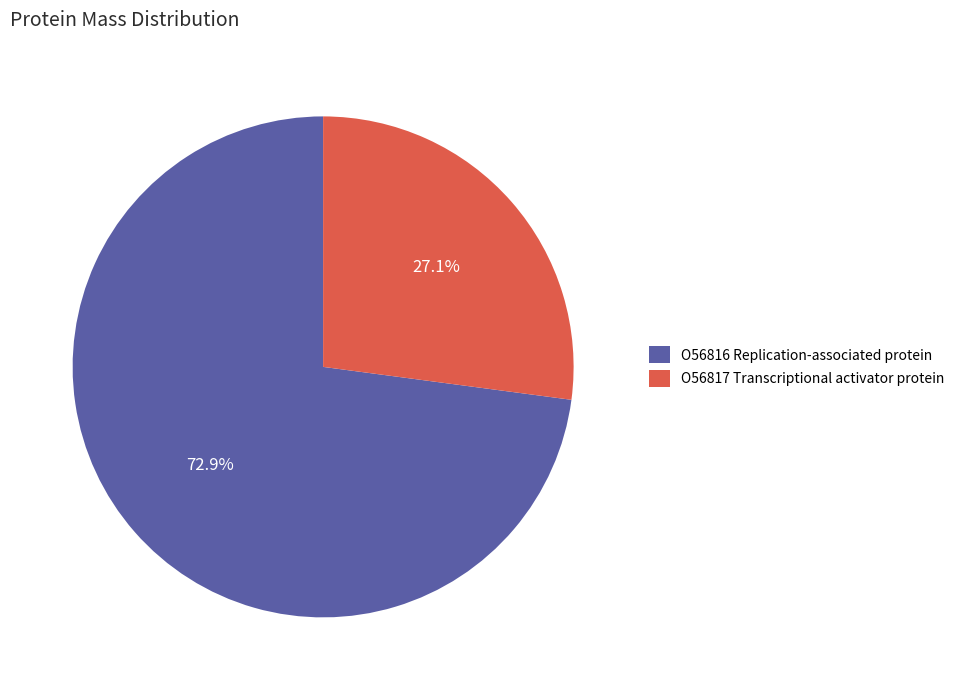

Does any single category account for the majority?

Yes